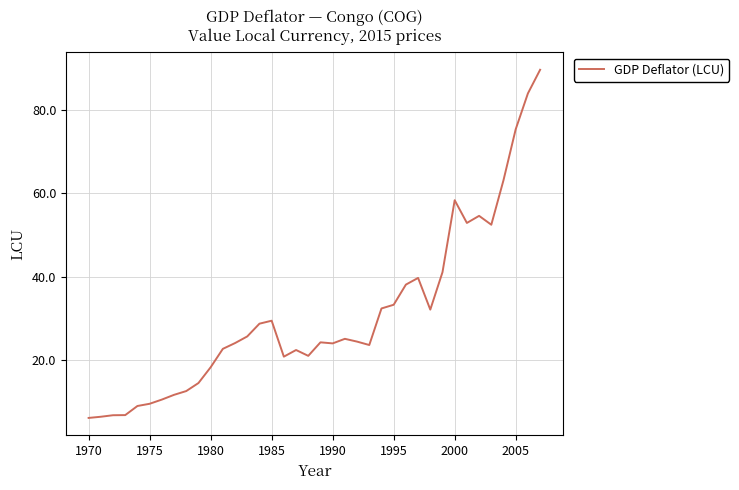

What is the difference between the maximum and minimum values?

83.4